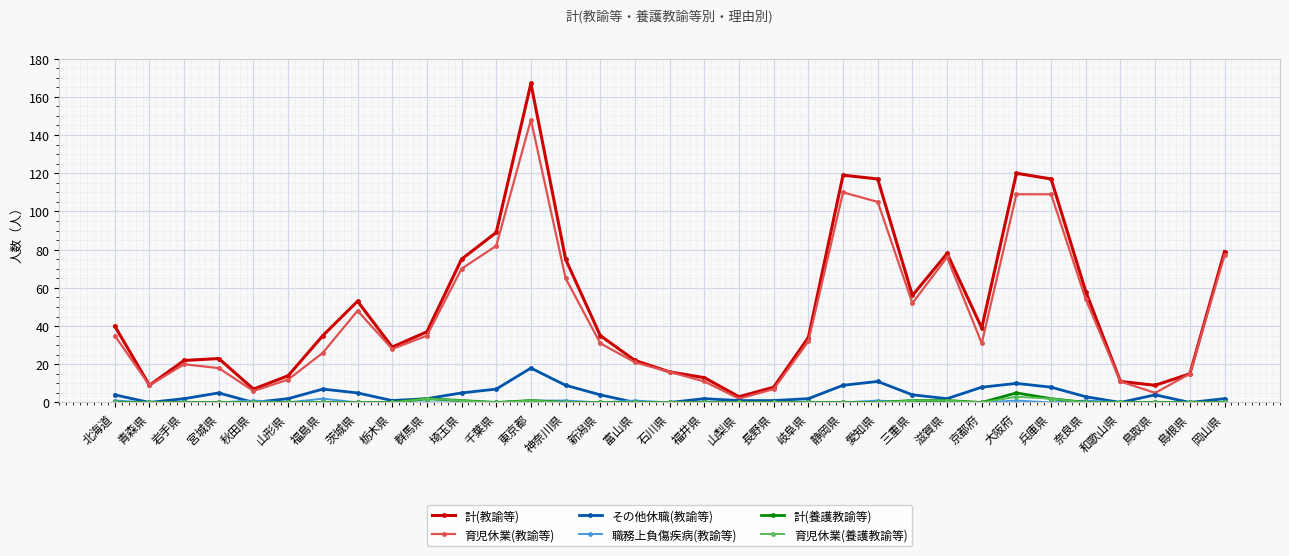

Is the value of 計(養護教諭等) at 新潟県 greater than the value of 計(教諭等) at 栃木県?

No